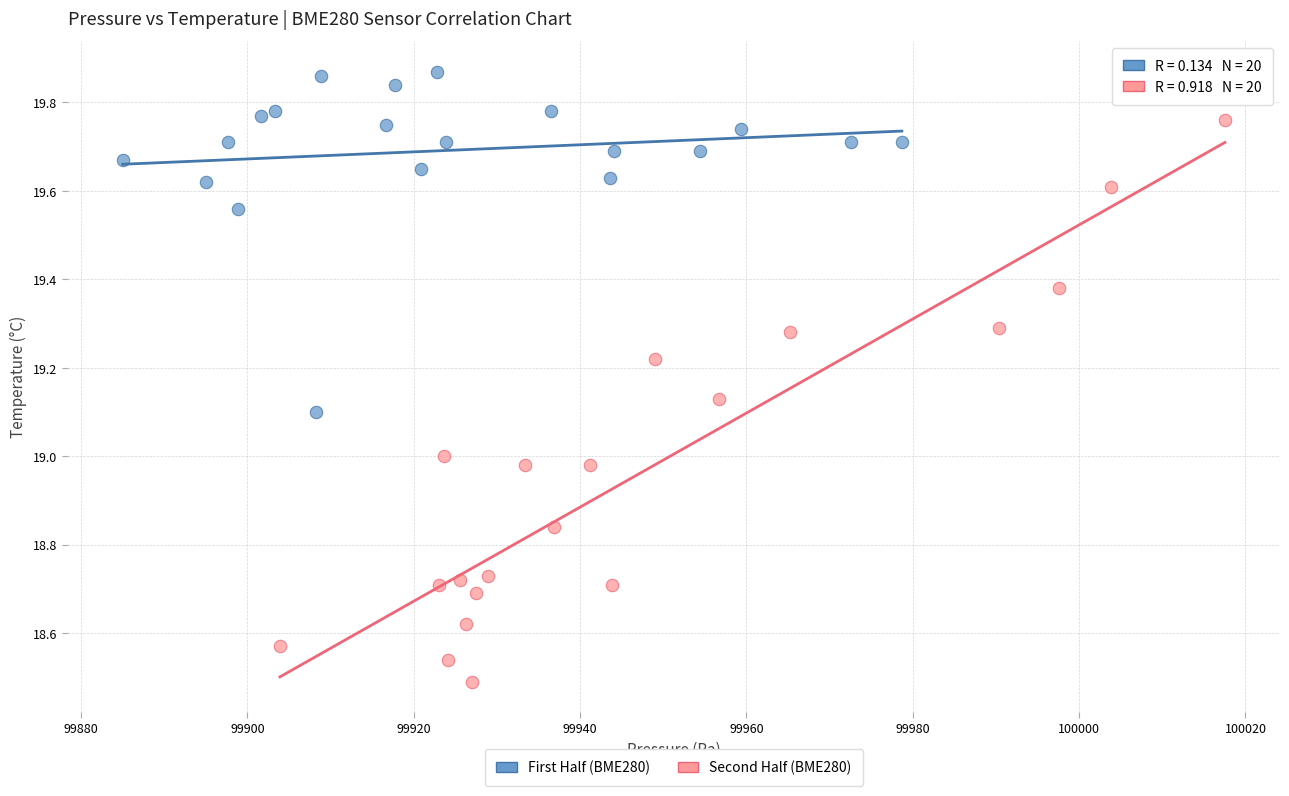

Which series has the largest Y range (max minus min)?

Second Half (BME280)